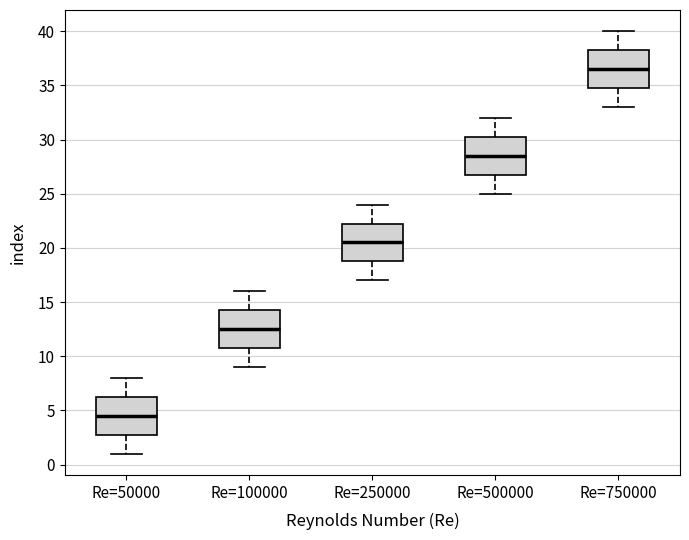

Which box's median line is the lowest?

Re=50000